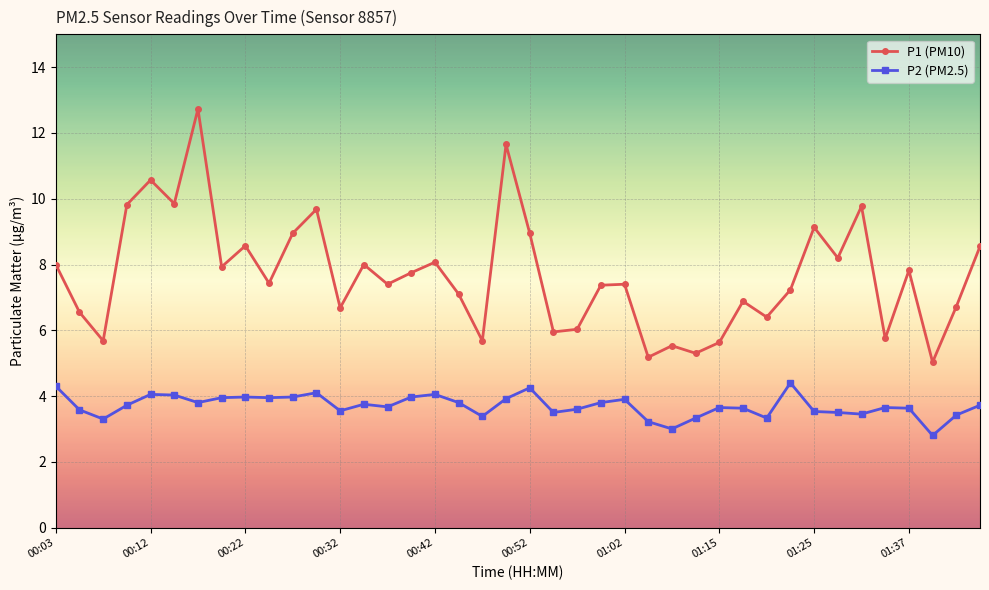

What is the value of the P2 (PM2.5) point at the 22nd from the left?

3.5